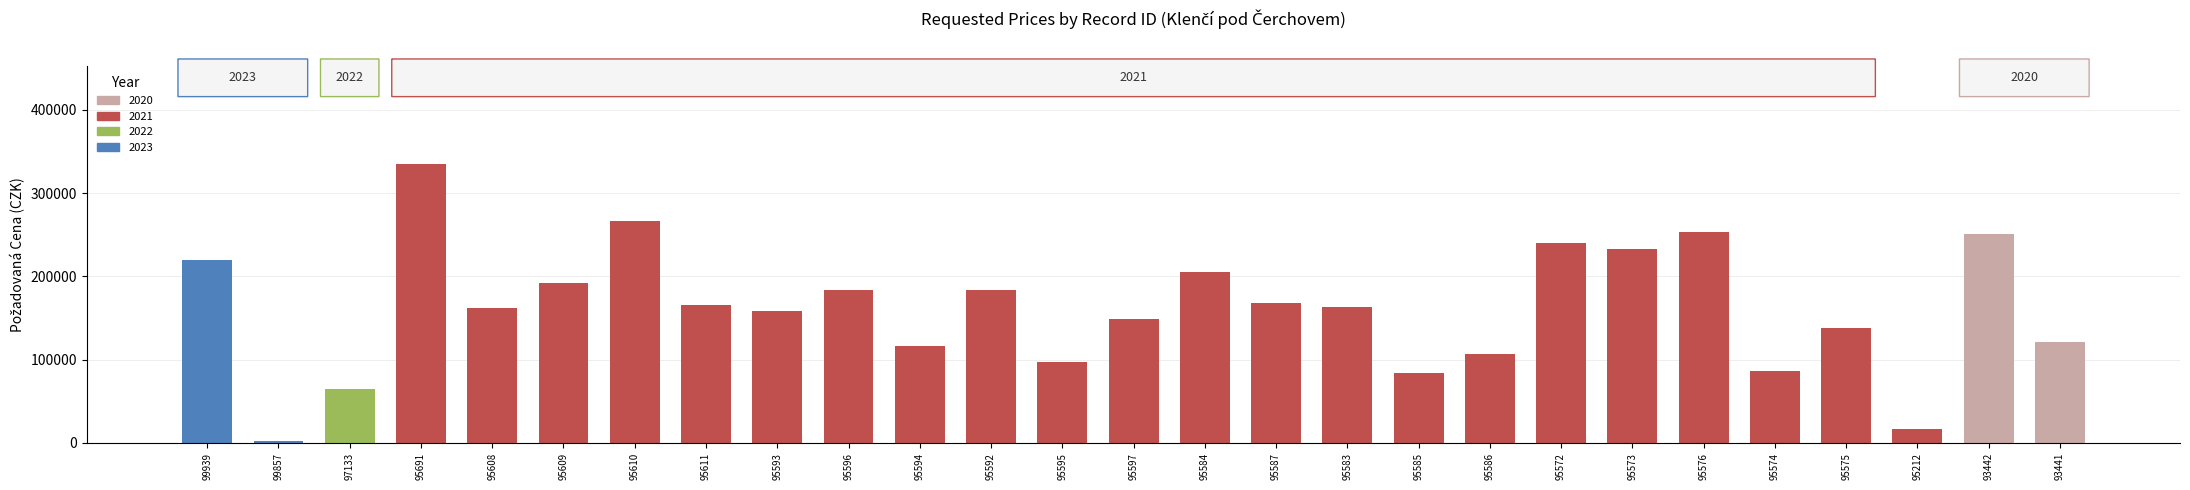

What is the change in value from 95609 to 95587?

-24650